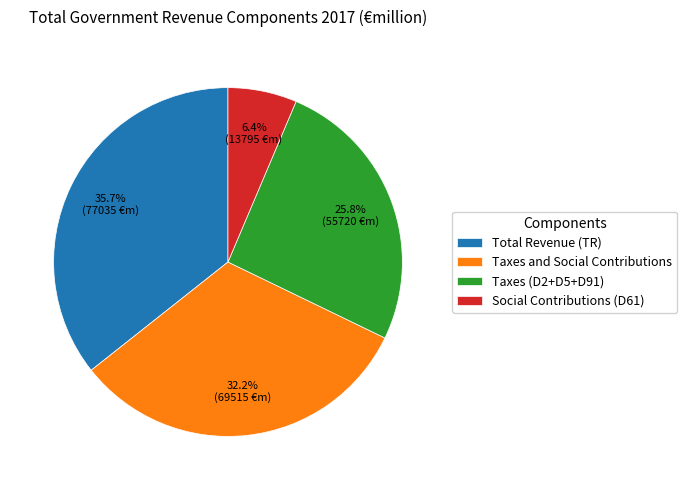

Is Total Revenue (TR) the majority of the pie?

No